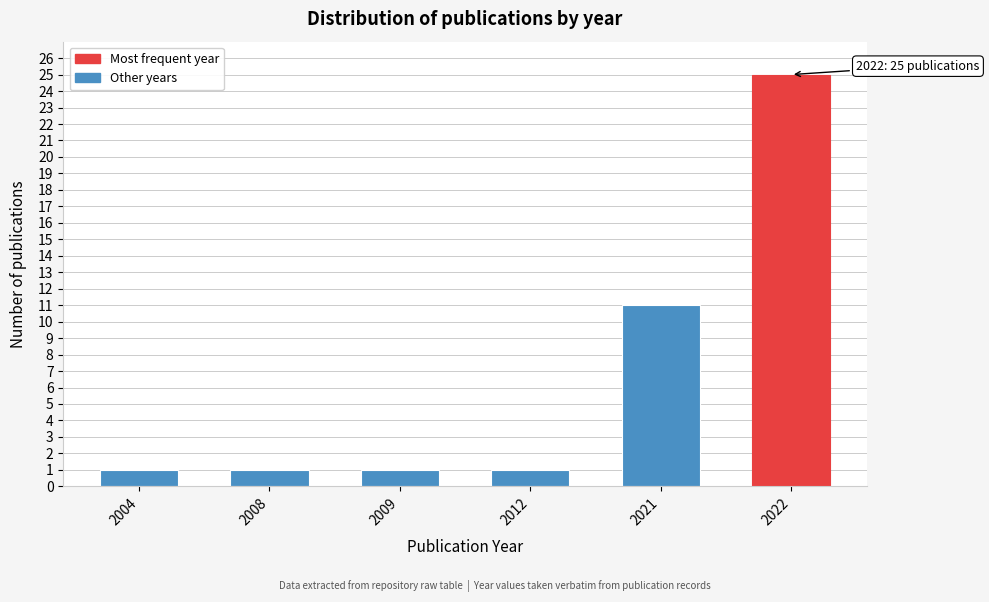

Reading right to left, extract all data points from this chart.

2022=25	2021=11	2012=1	2009=1	2008=1	2004=1